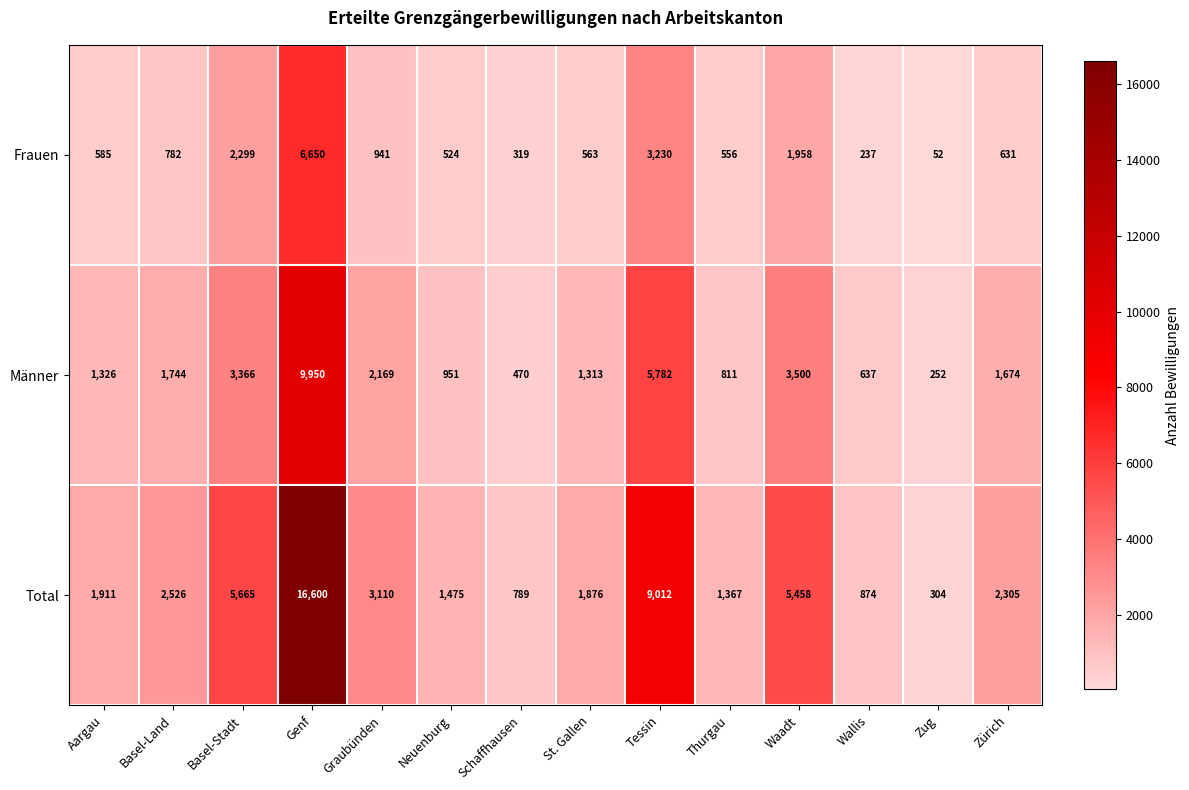

Rank the series at Zug from lowest to highest value.

Frauen, Männer, Total